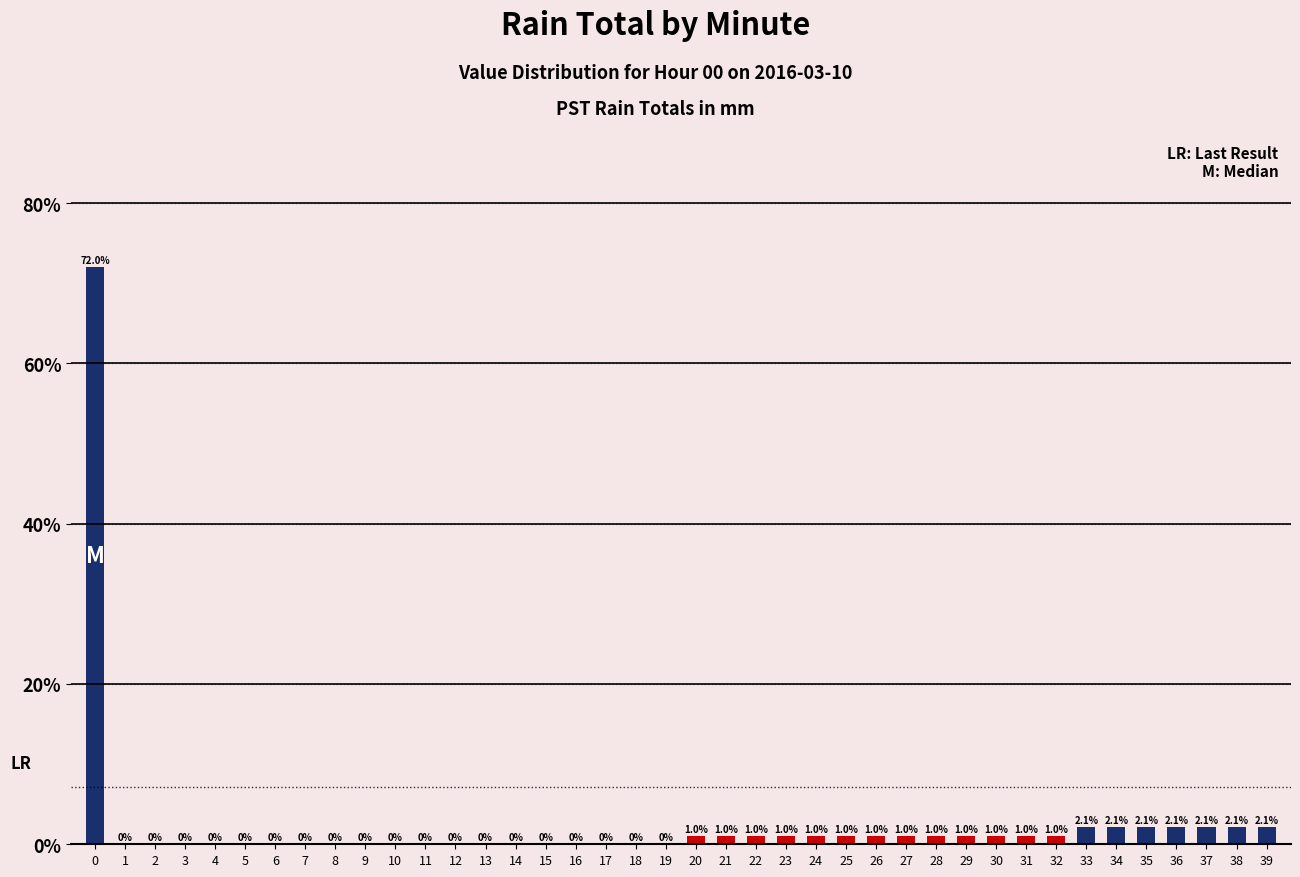

What is the sum of the values at 32 and 2?

1.0